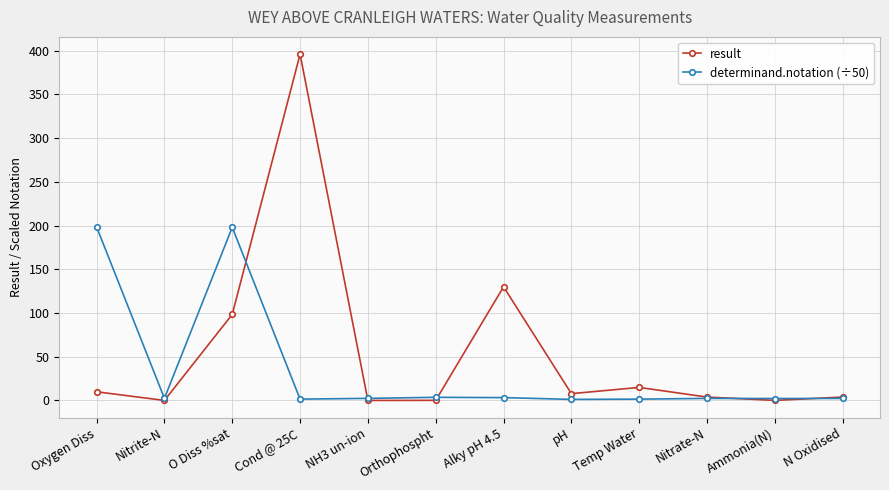

What is the difference between the result values at Nitrite-N and Orthophospht?

0.1